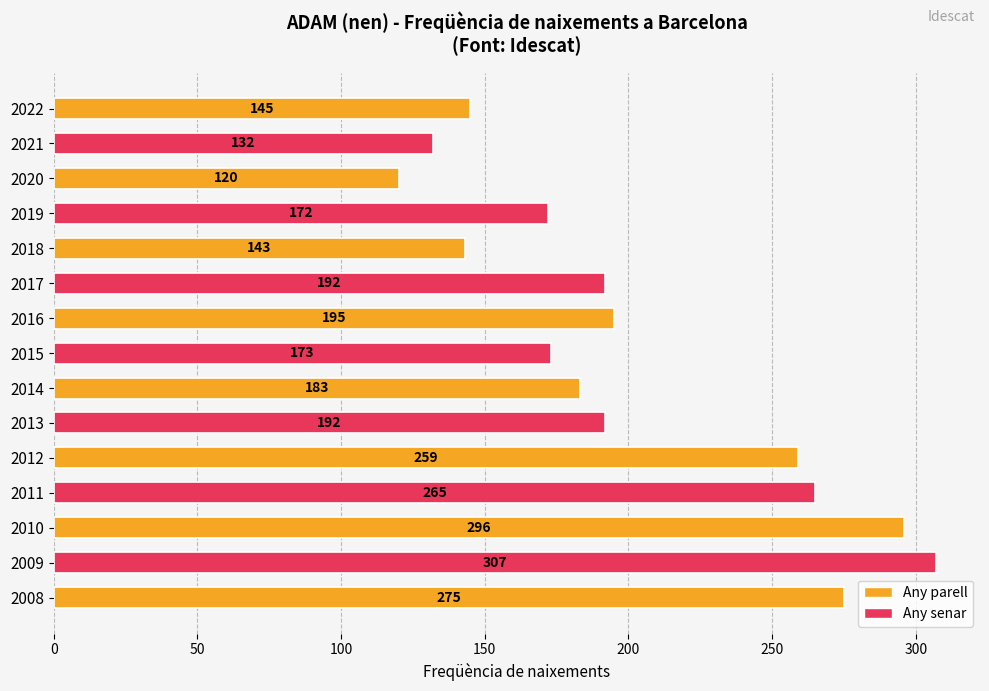

Is it true that the value at 2019 is 172?

True